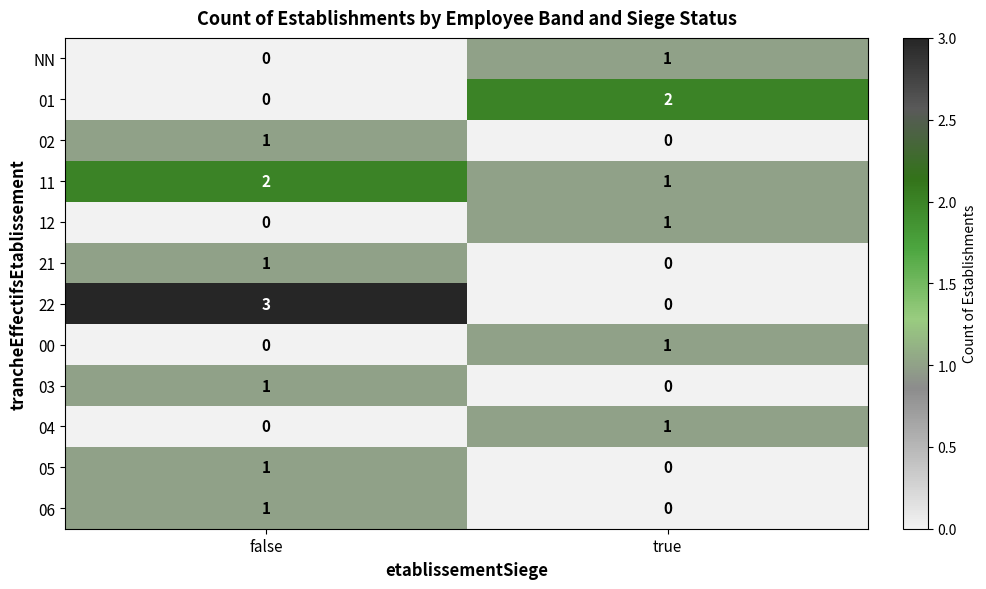

Is it true that 01 equals 0 at false?

True